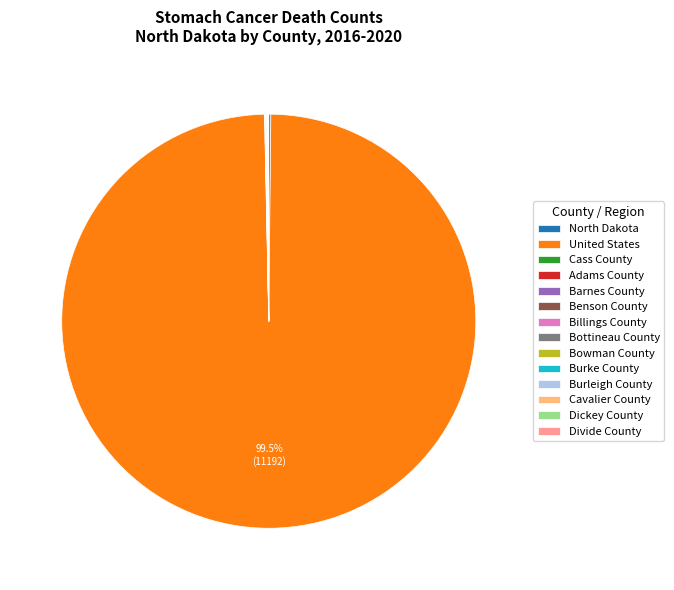

Does any single category account for the majority?

Yes